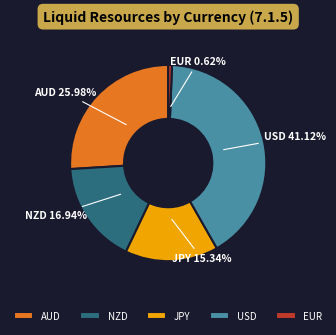

What percentage is the NZD slice, to the nearest percent?

17%